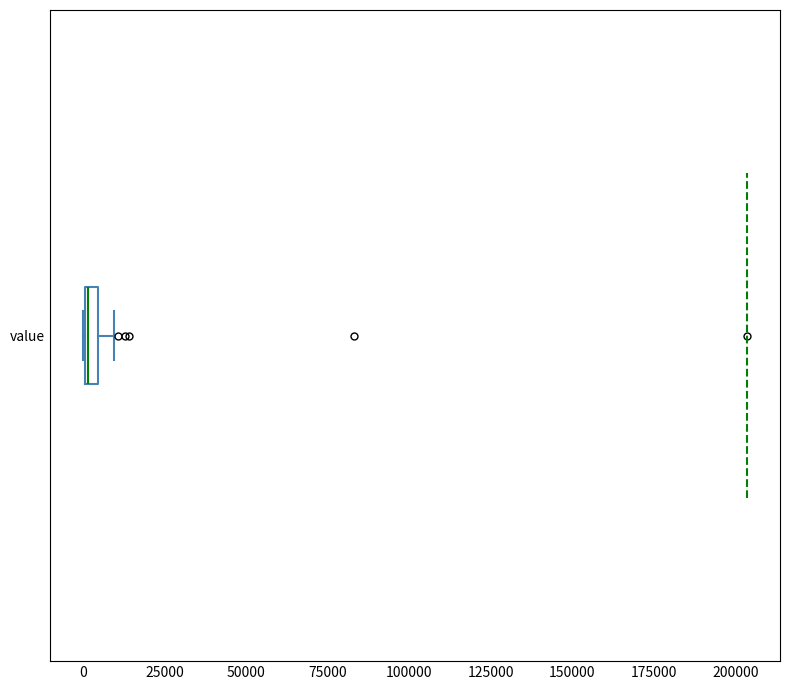

Where is the right edge of the box for value on the x-axis? The values are not printed on the chart, so give them approximately, as read against the axis.

5000